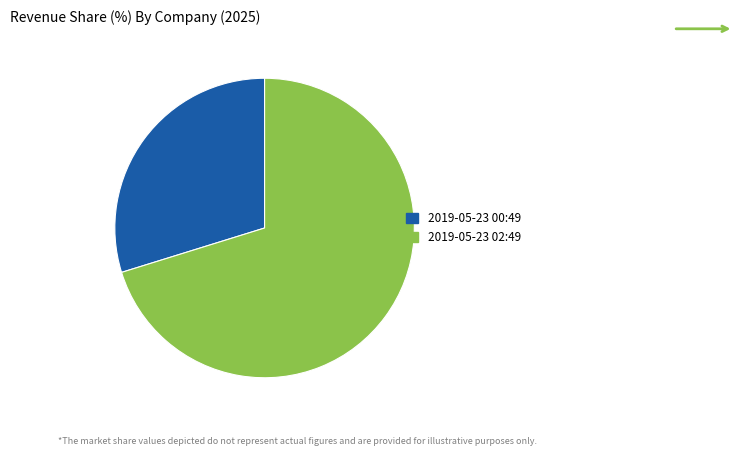

Is it true that 2019-05-23 00:49 is 30% of the pie?

True